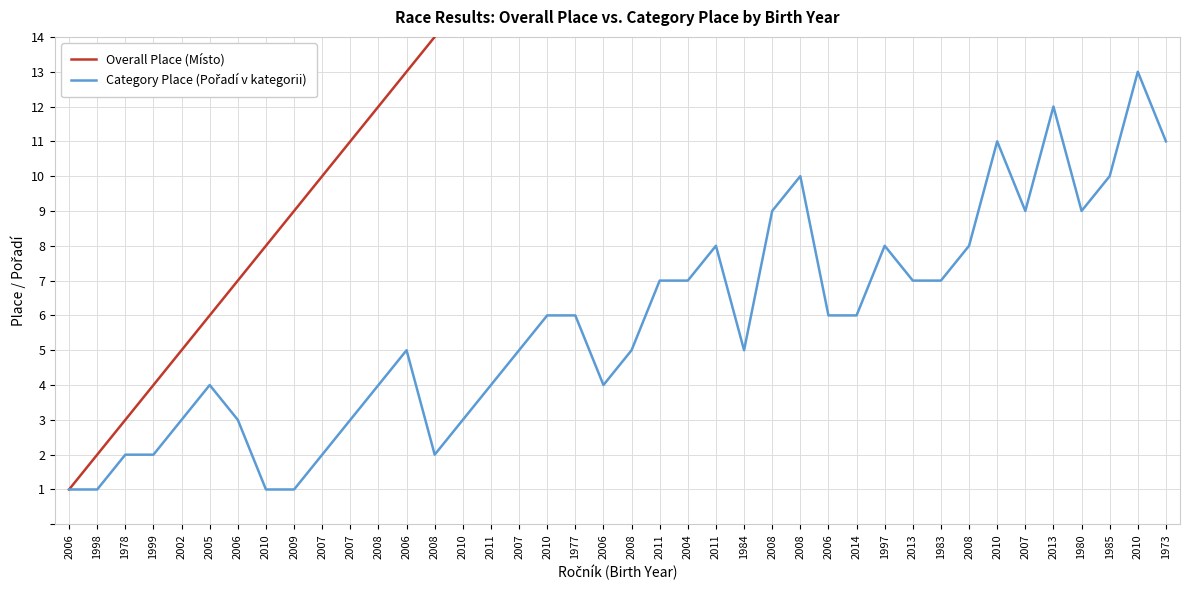

True or false: Category Place (Pořadí v kategorii) and Overall Place (Místo) intersect in this chart.

False